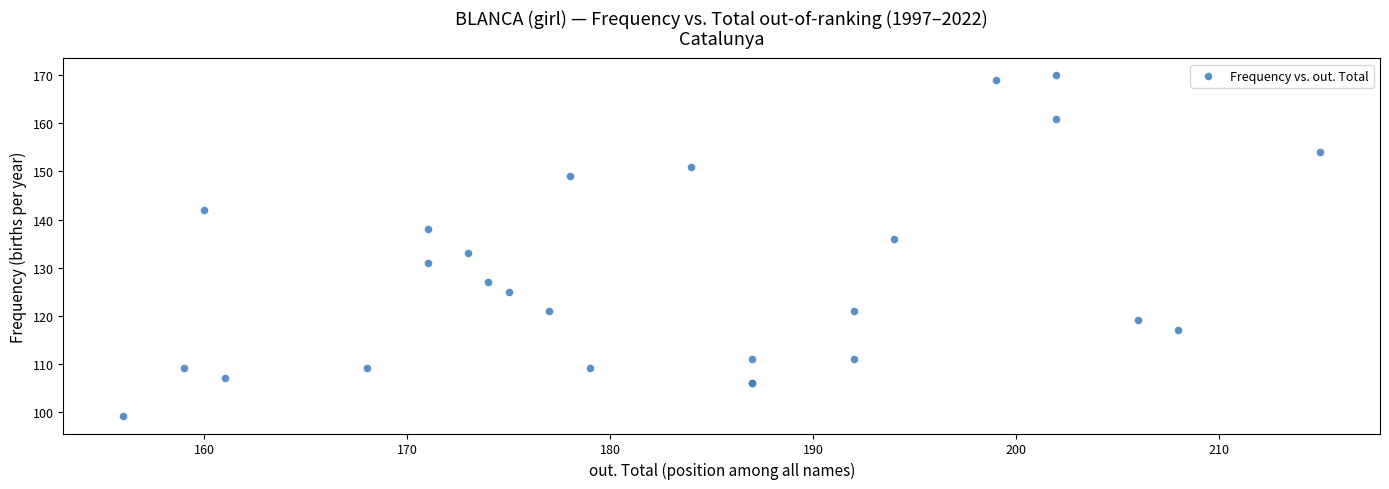

What Y value in the scatter plot is closest to 134?

133